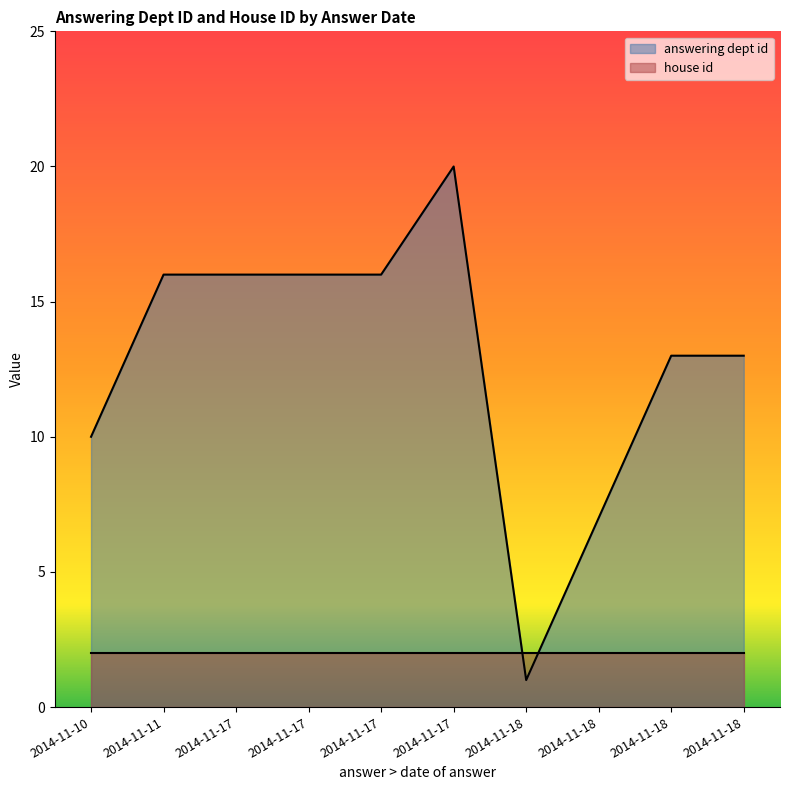

What is the total value across all series at 2014-11-17?

18